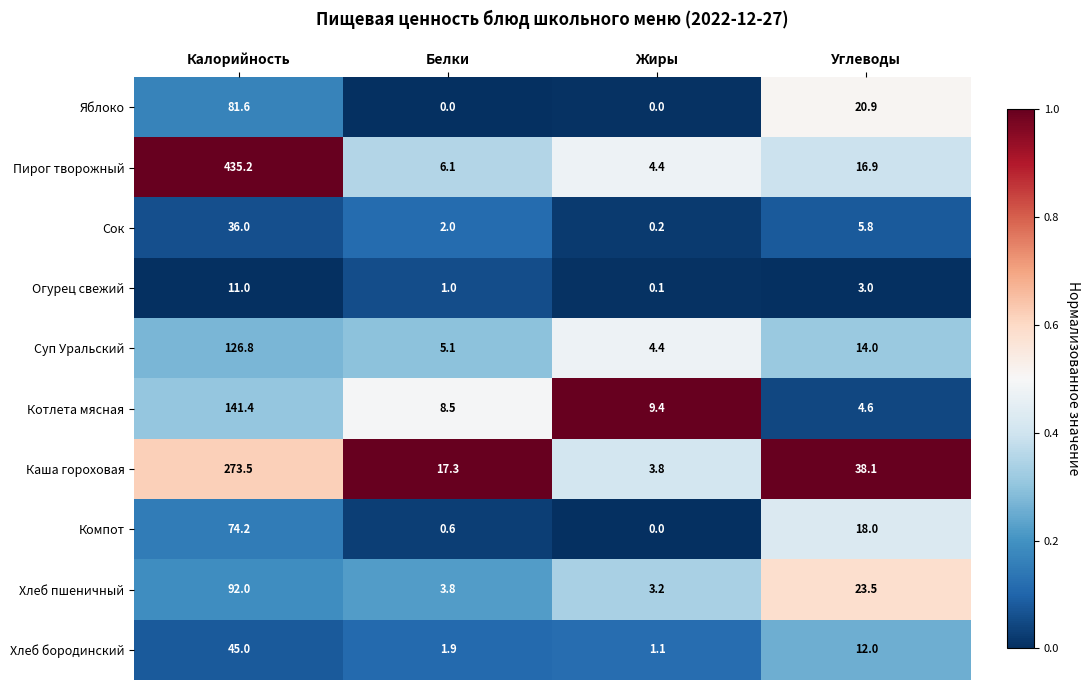

Rank the series at Белки from highest to lowest value.

Каша гороховая, Котлета мясная, Пирог творожный, Суп Уральский, Хлеб пшеничный, Сок, Хлеб бородинский, Огурец свежий, Компот, Яблоко